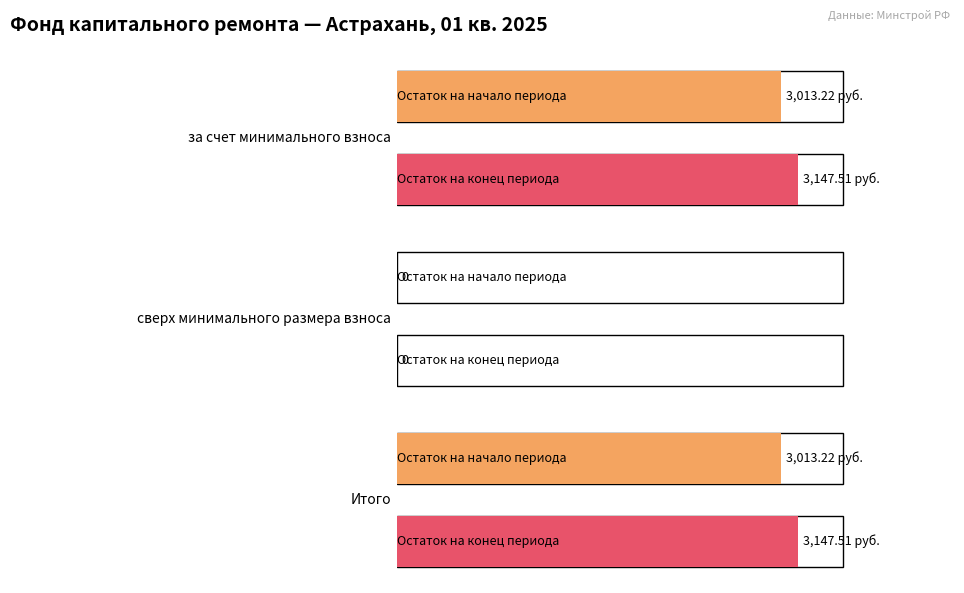

How many values in the Остаток на начало периода series are below 3013?

1